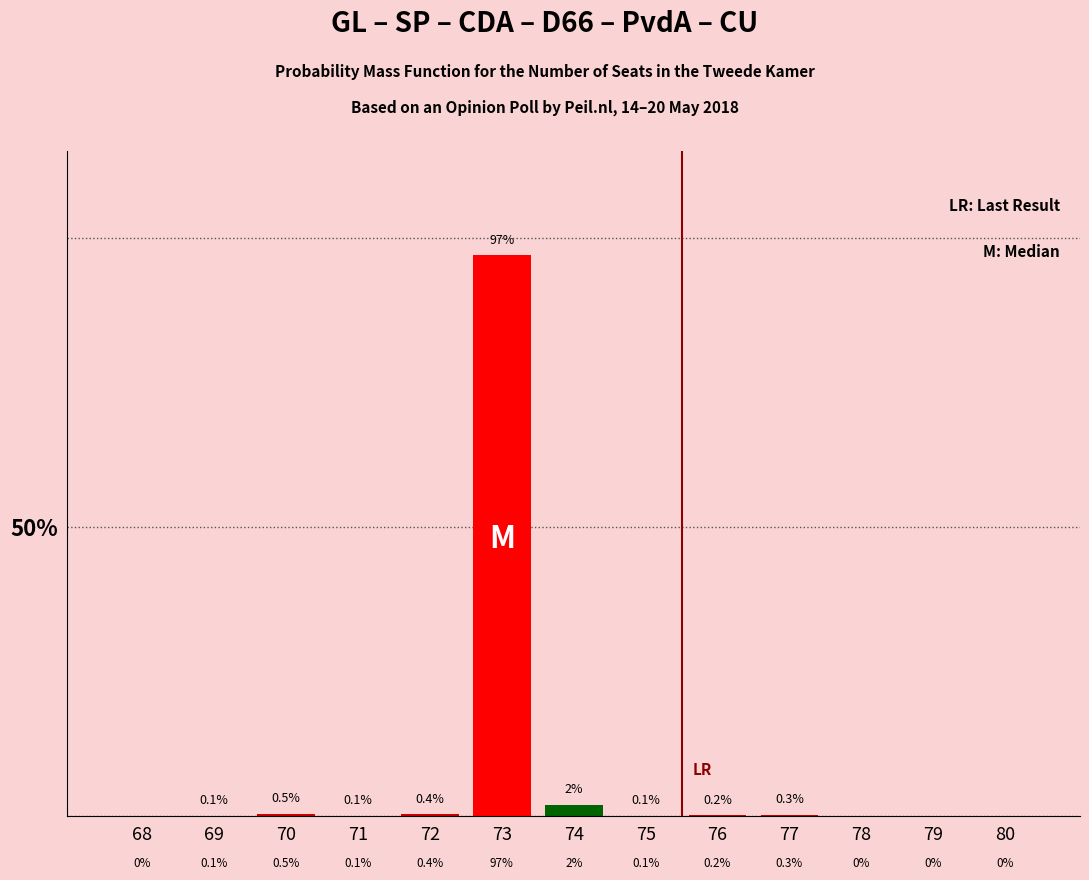

Reading right to left, transcribe all the data shown in this chart.

80=0.0	79=0.0	78=0.0	77=0.3	76=0.2	75=0.1	74=2.0	73=97.0	72=0.4	71=0.1	70=0.5	69=0.1	68=0.0